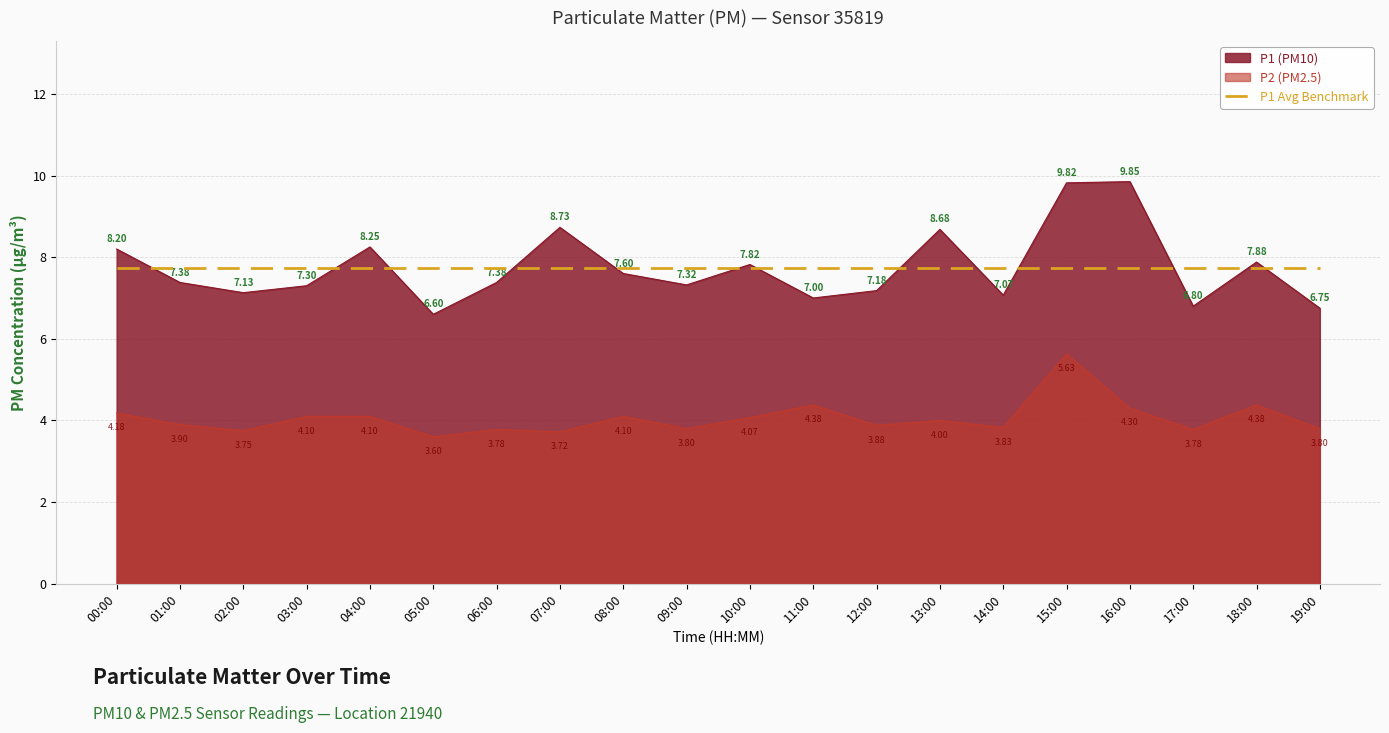

What is the approximate value of P2 at 05:00?

3.6